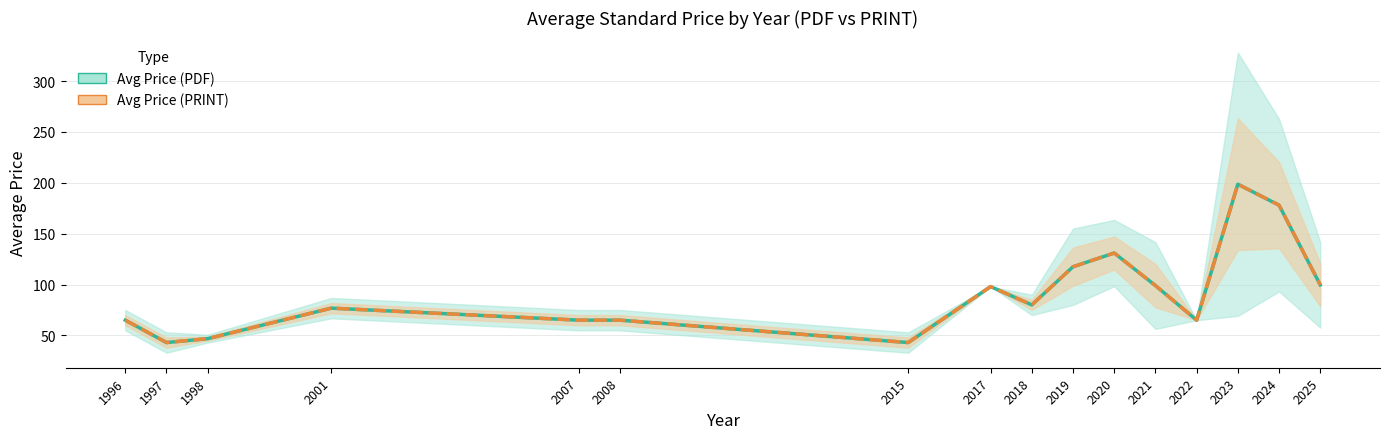

Is this an area chart (filled region under the line)?

No